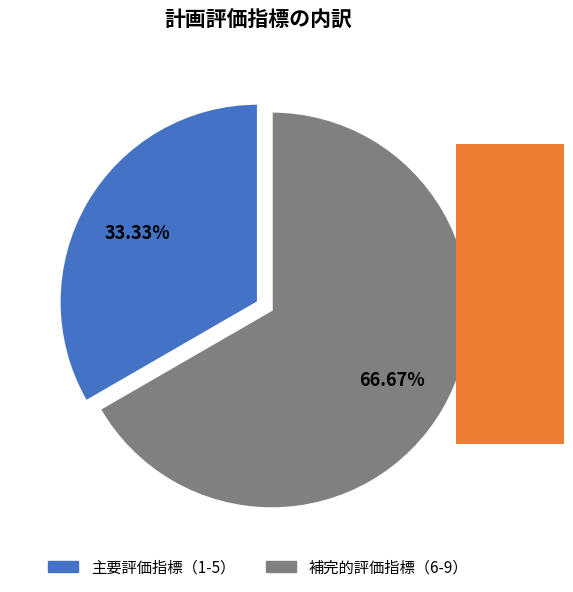

Is there a majority slice in this chart?

Yes